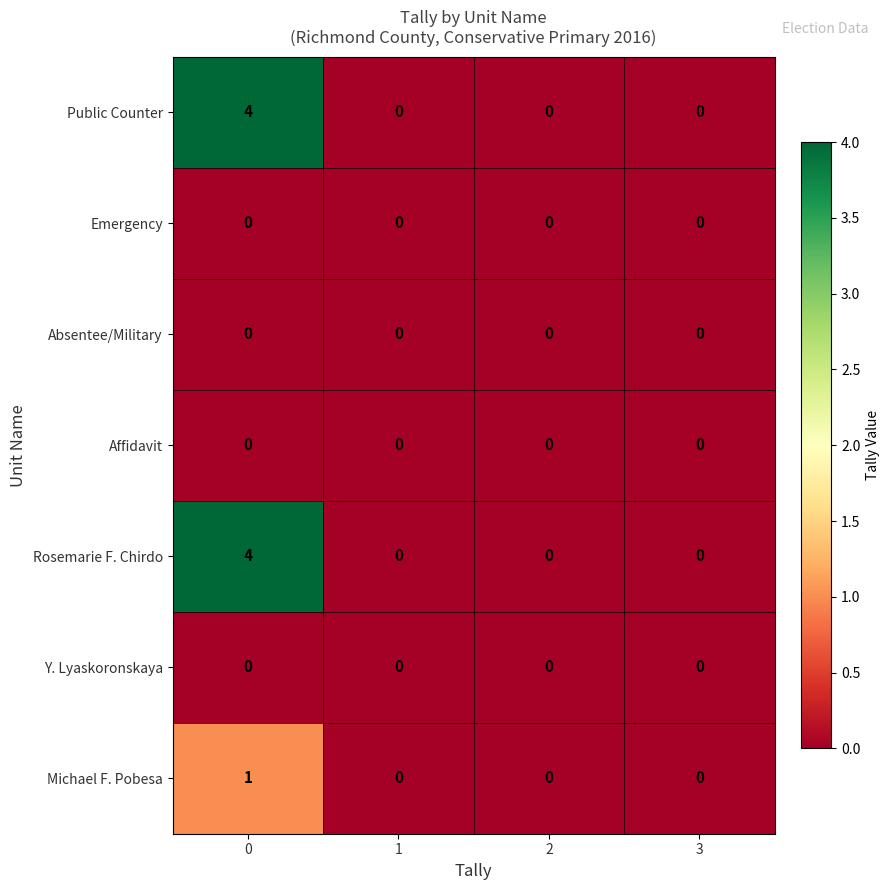

Is the value of Rosemarie F. Chirdo at 0 greater than the value of Affidavit at 0?

Yes